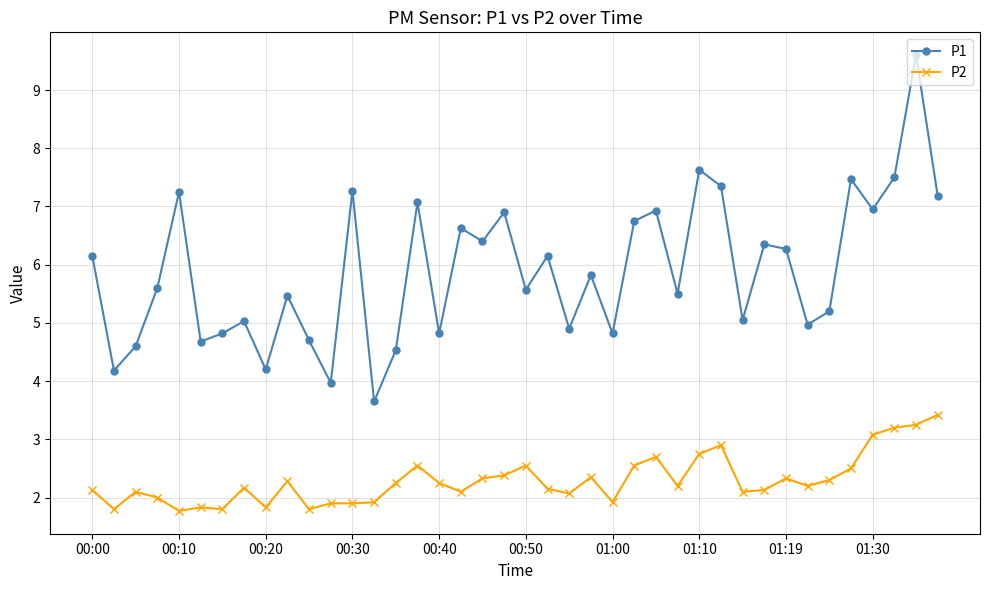

Does the chart have visible grid lines?

Yes